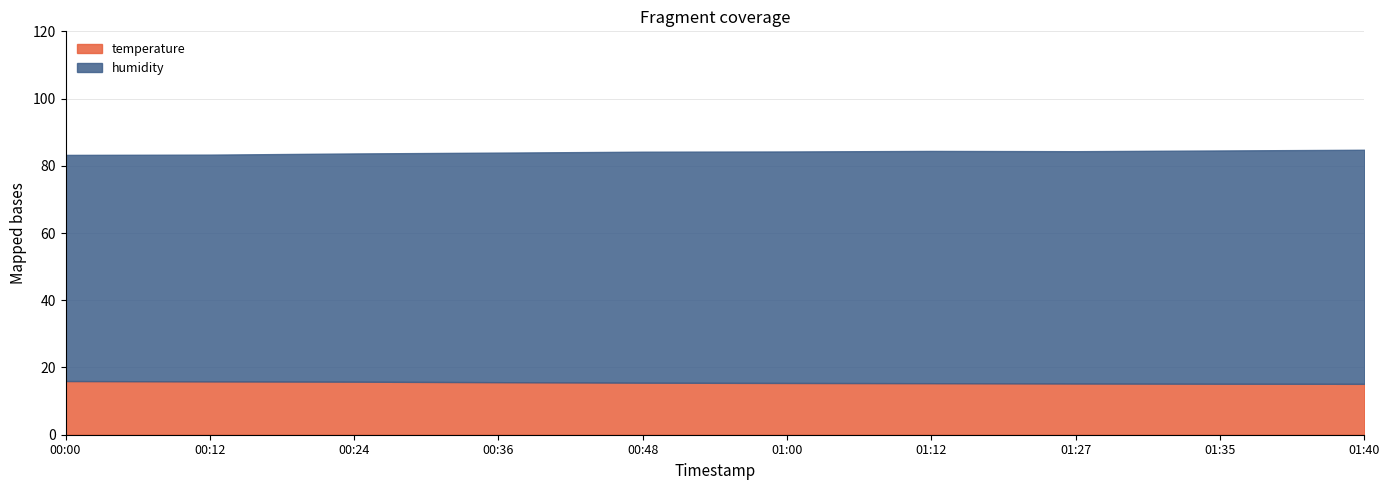

Rank the series by their average value, from lowest to highest.

temperature, humidity